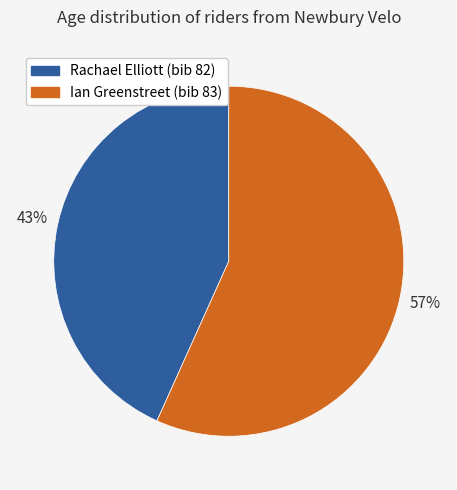

To the nearest percent, what percentage of the pie is Rachael Elliott (bib 82)?

43%